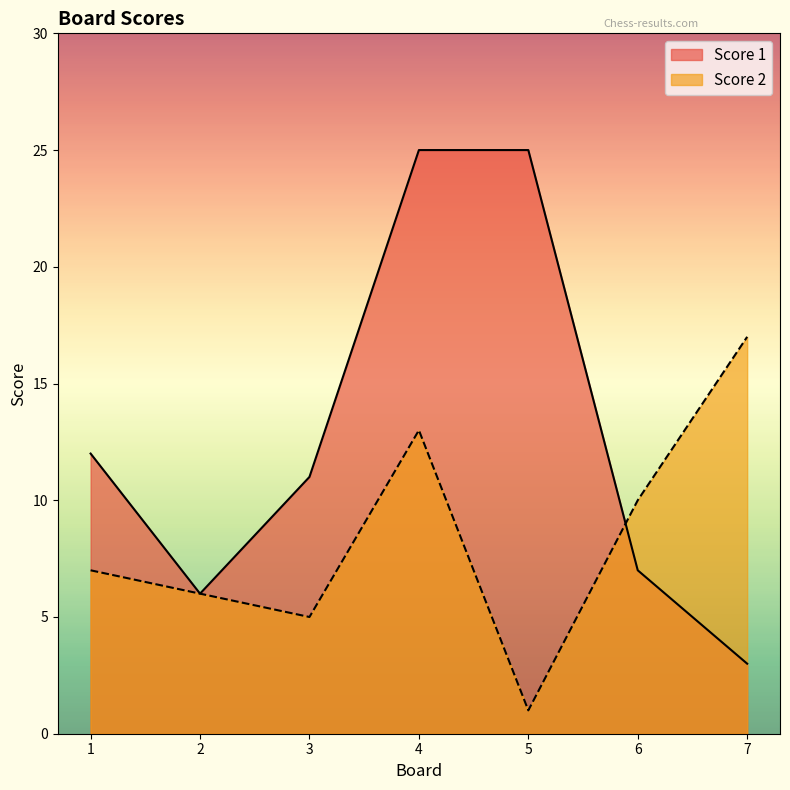

True or false: Score 1 has a value of 38 at 5.

False